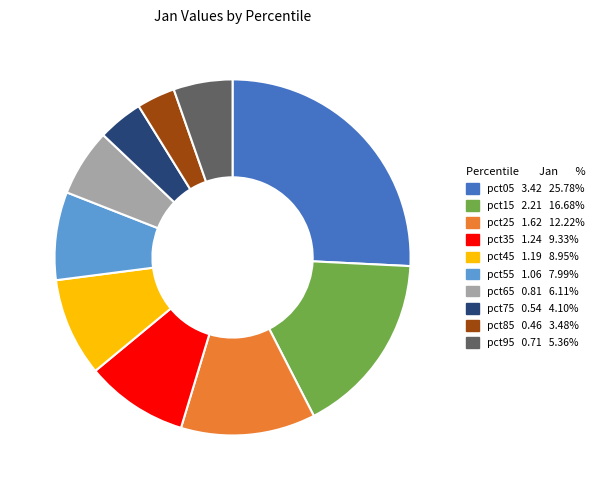

Is it true that pct65 is 6% of the pie?

True